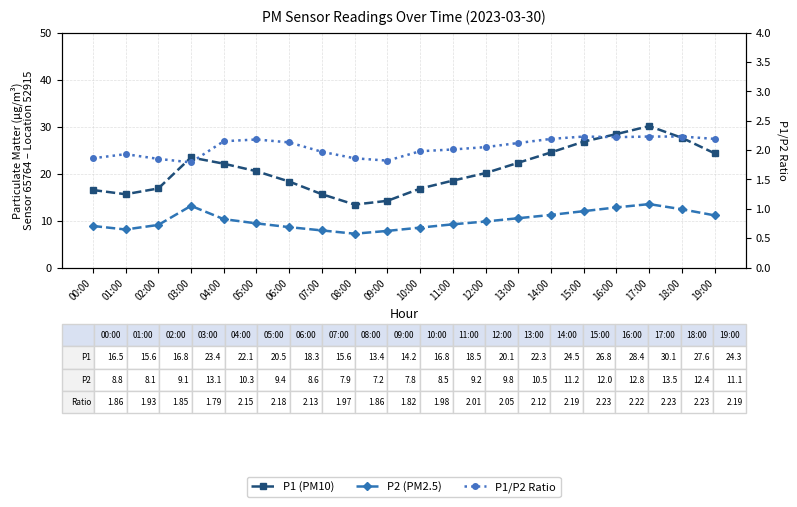

At how many categories does at least one series exceed 26?

4